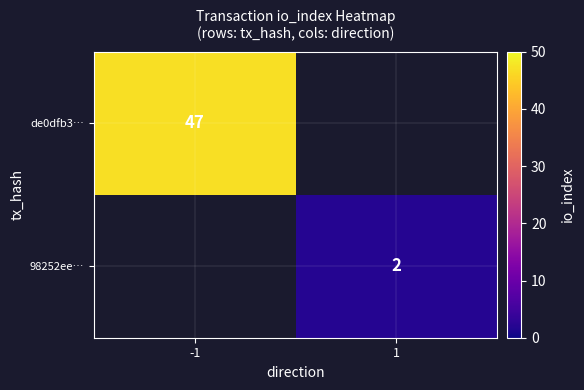

The de0dfb3… series shows 47 at -1. True or false?

True